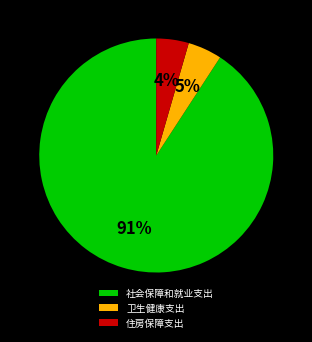

What is the largest slice in the pie chart?

社会保障和就业支出